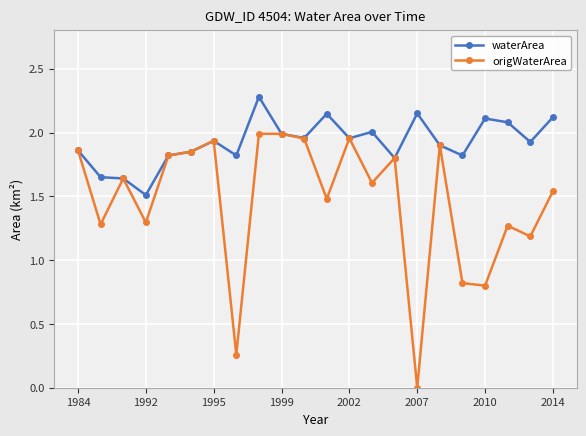

What is the maximum value shown in the chart?

2.3